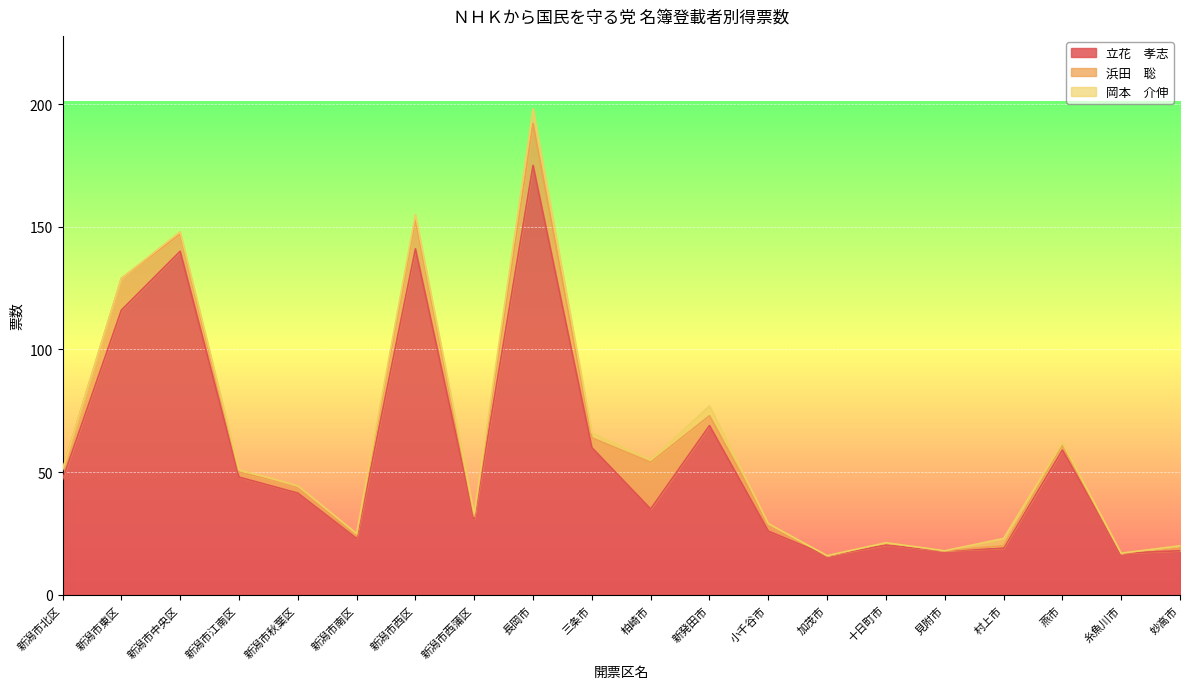

Is it true that 岡本　介伸 equals 2.8 at 糸魚川市?

False